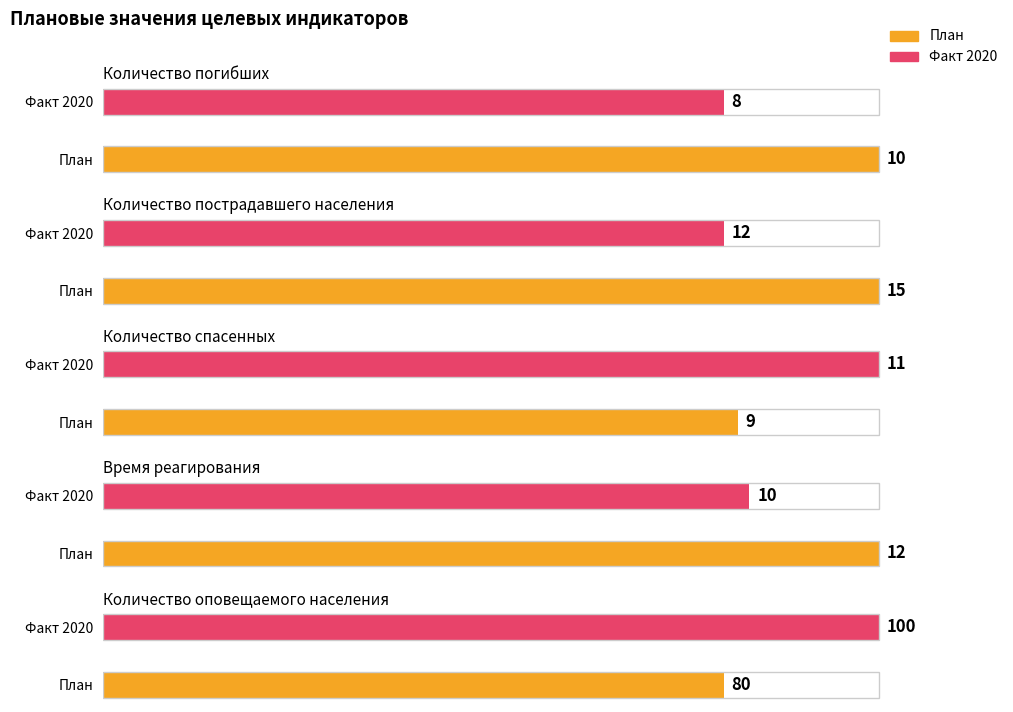

What is the label of the 5th bar from the left?

Количество оповещаемого населения